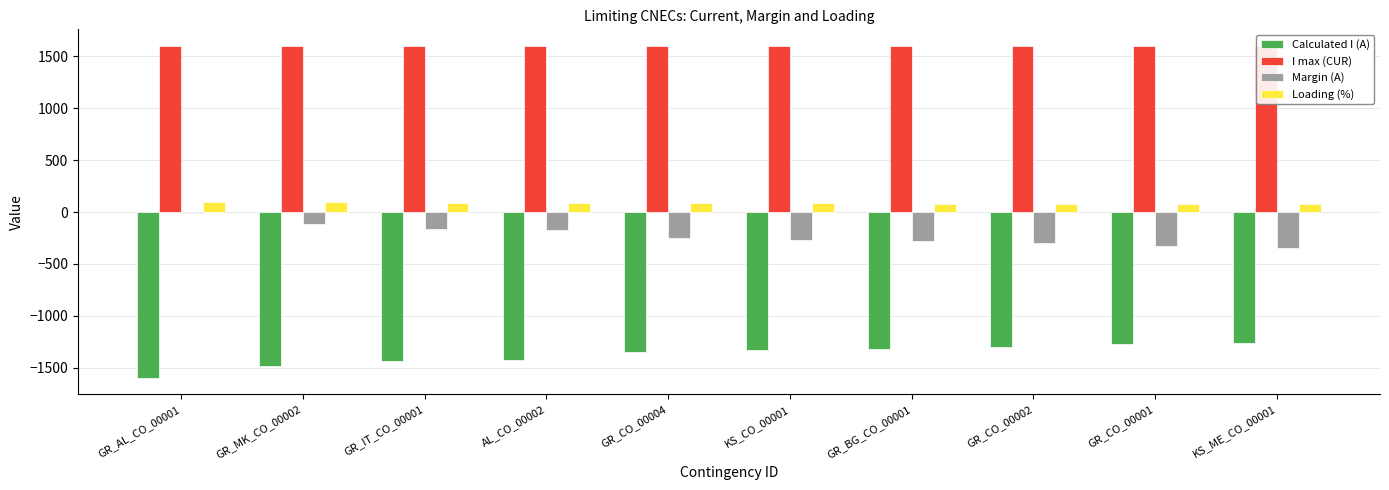

The Loading (%) series shows 79 at KS_ME_CO_00001. True or false?

True